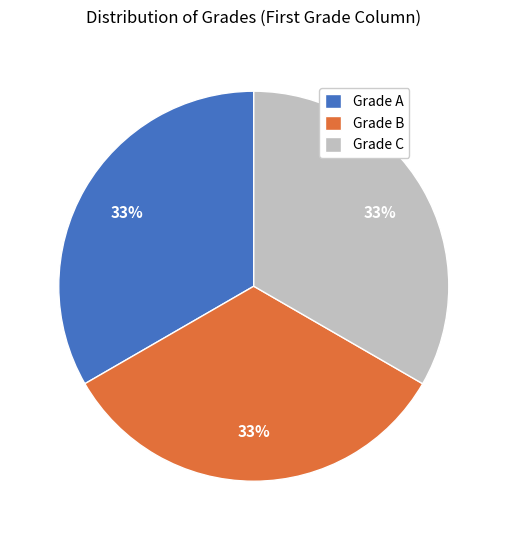

To the nearest percent, what portion does Grade C represent?

33%